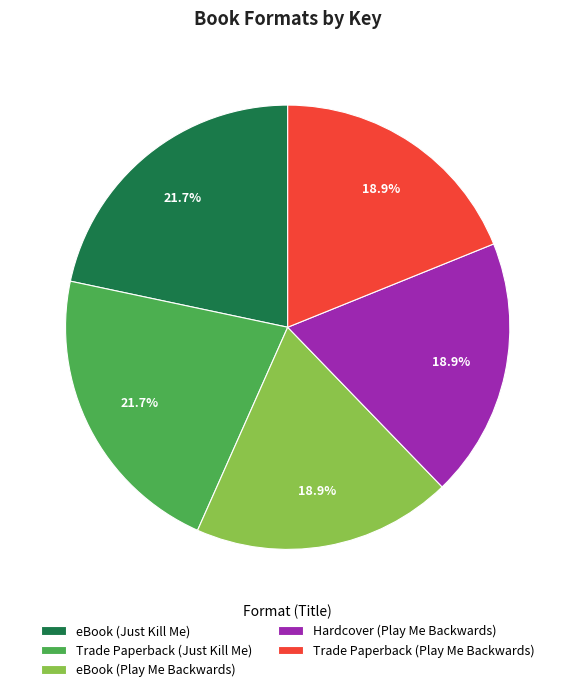

What percentage is the eBook (Just Kill Me) slice, to the nearest percent?

22%